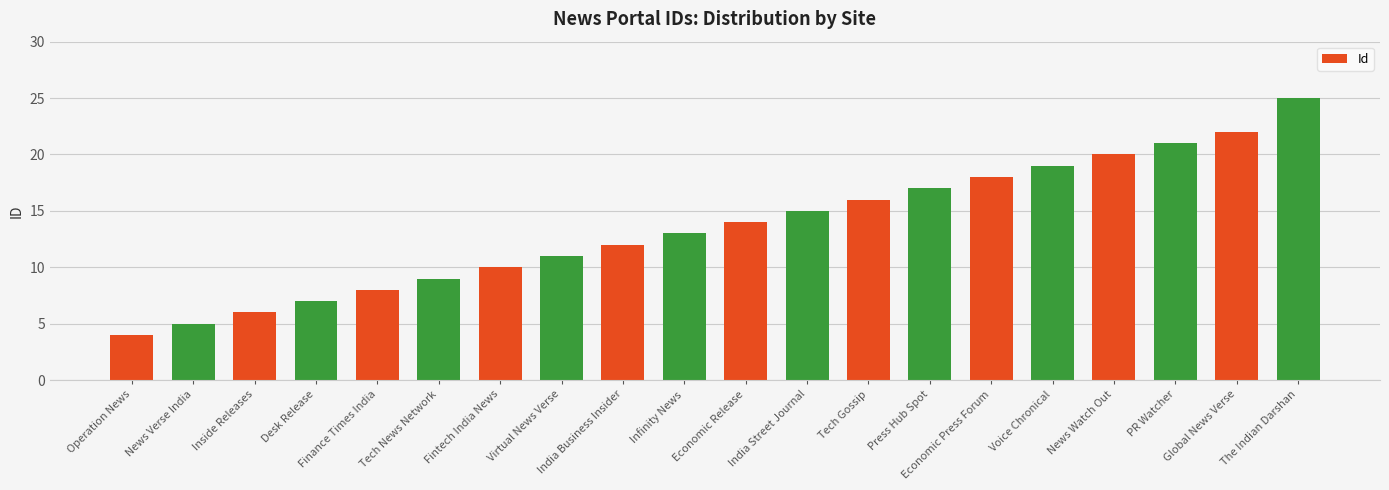

What is the sum of the values at News Verse India and Press Hub Spot?

22